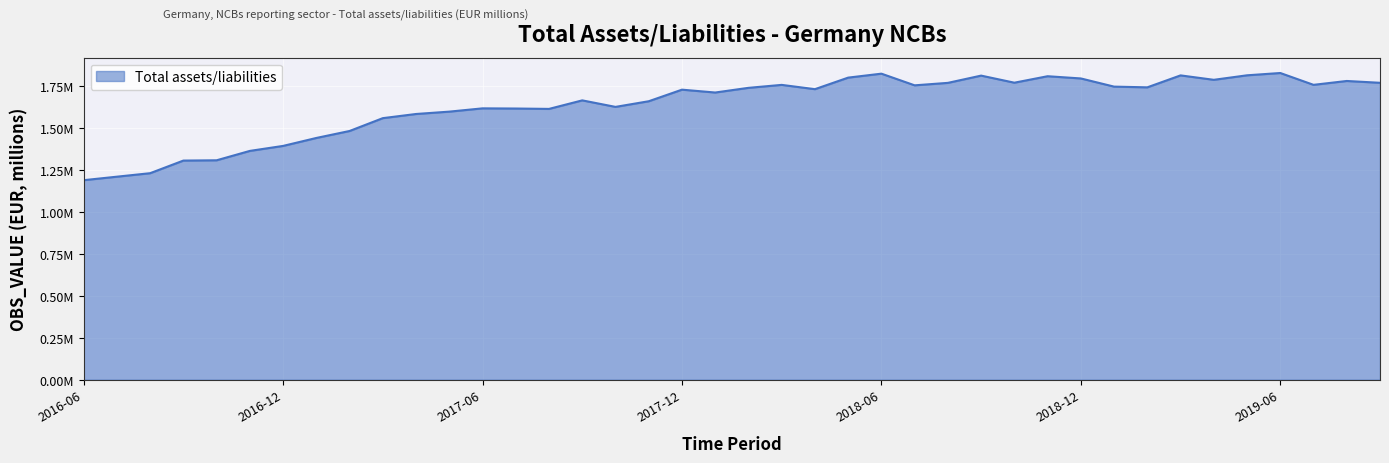

Which category has the lowest value across all series?

2016-06